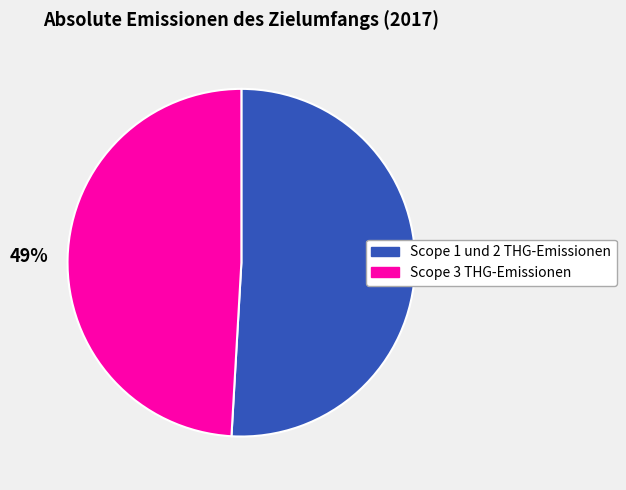

Does Scope 3 THG-Emissionen account for over 50% of the chart?

No